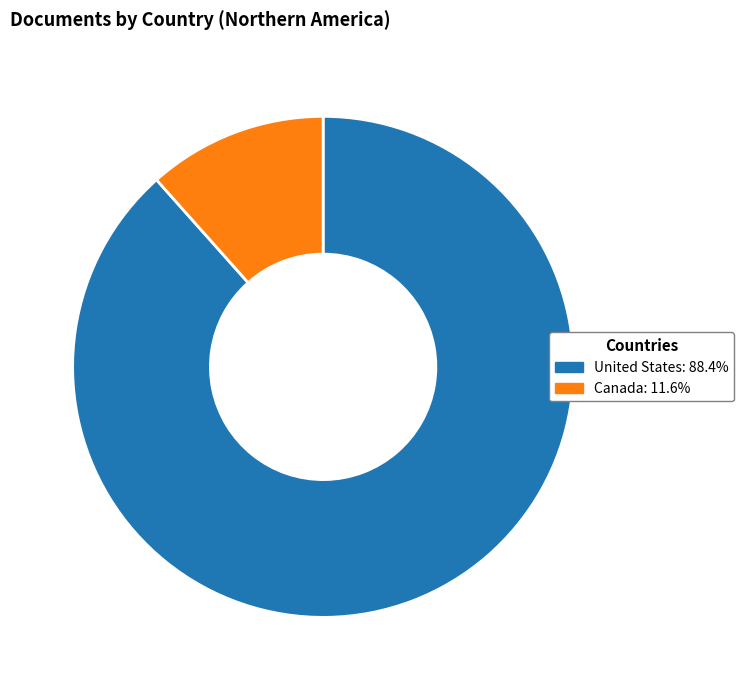

Does United States account for over 50% of the chart?

Yes